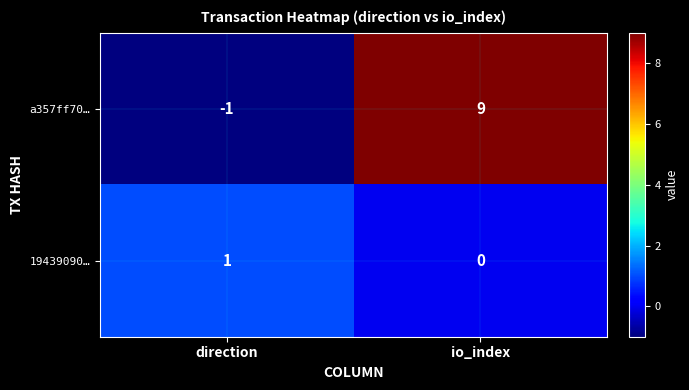

At which category is the sum across all series the highest?

io_index